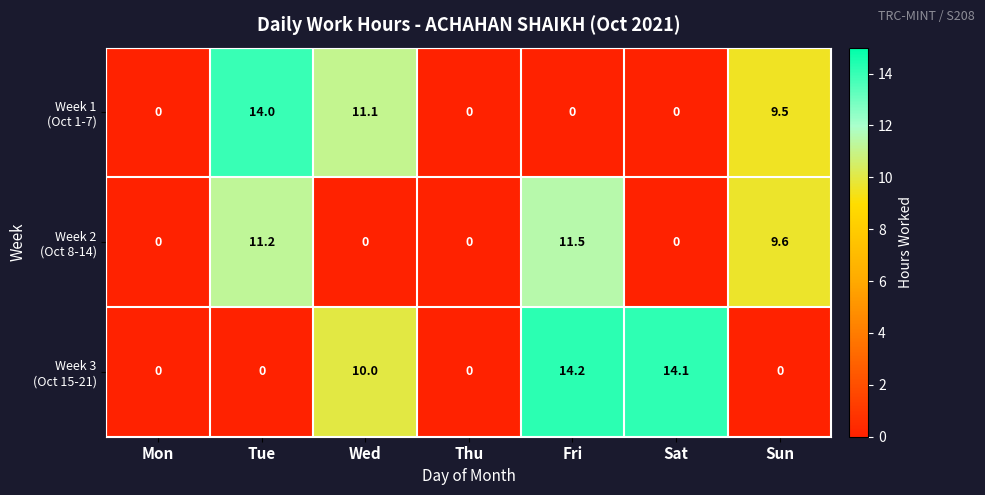

What is the total value across all series at Wed?

21.1